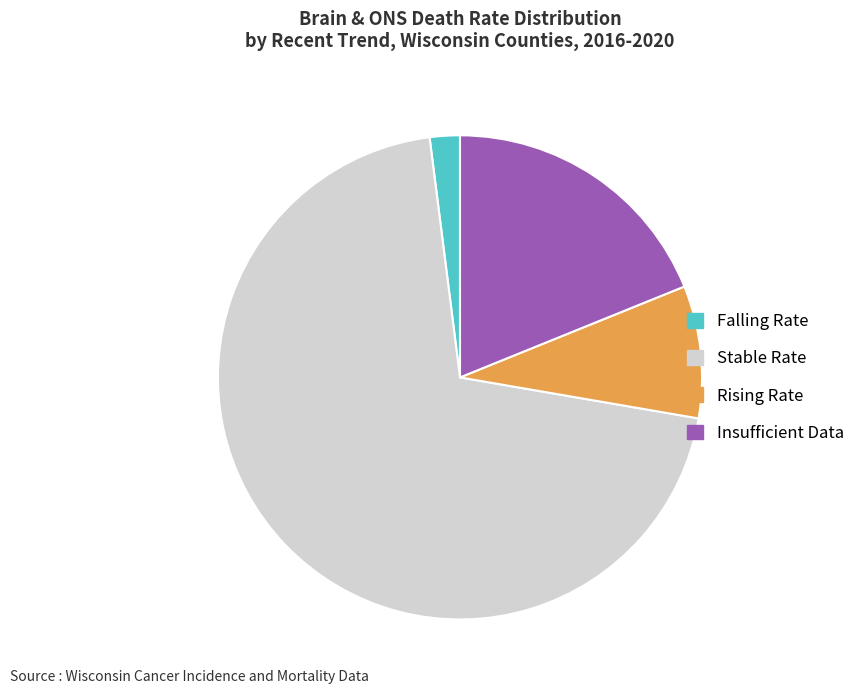

Does Insufficient Data represent more than half of the total?

No